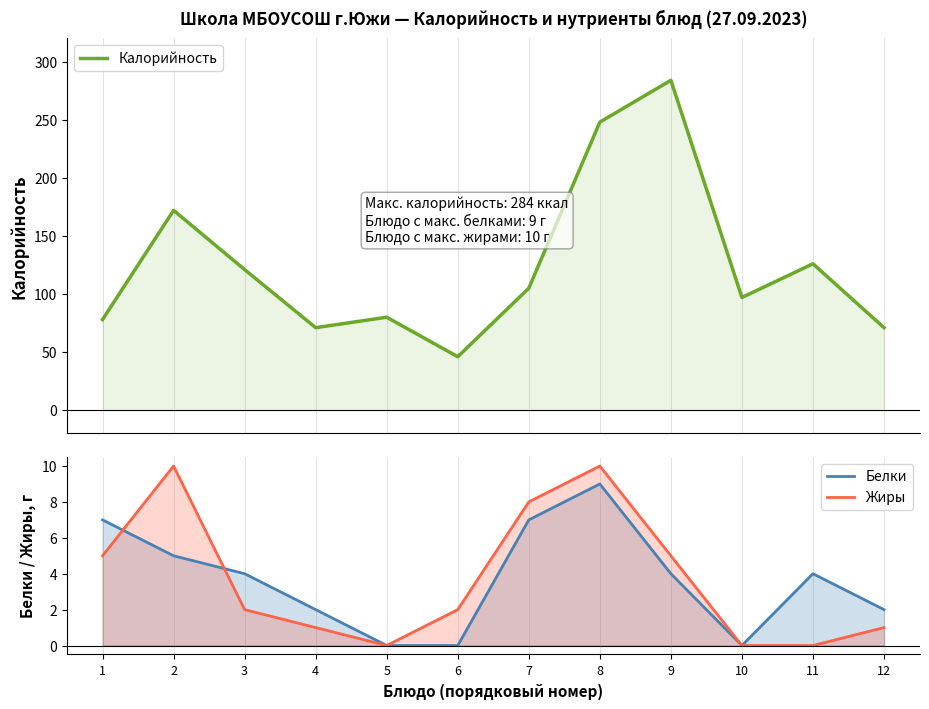

True or false: Жиры and Калорийность intersect in this chart.

False